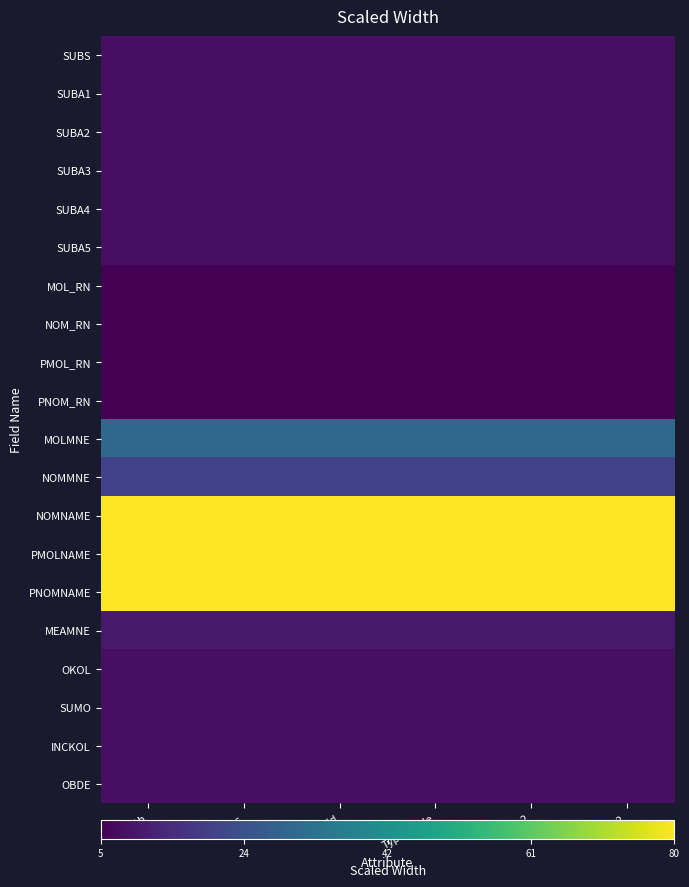

Reading left to right, extract all data points from this chart.

SUBS: Width=0.0	Dec=0.0	Field=0.0	Type_code=0.0	Width2=0.0	Dec2=0.0
SUBA1: Width=0.0	Dec=0.0	Field=0.0	Type_code=0.0	Width2=0.0	Dec2=0.0
SUBA2: Width=0.0	Dec=0.0	Field=0.0	Type_code=0.0	Width2=0.0	Dec2=0.0
SUBA3: Width=0.0	Dec=0.0	Field=0.0	Type_code=0.0	Width2=0.0	Dec2=0.0
SUBA4: Width=0.0	Dec=0.0	Field=0.0	Type_code=0.0	Width2=0.0	Dec2=0.0
SUBA5: Width=0.0	Dec=0.0	Field=0.0	Type_code=0.0	Width2=0.0	Dec2=0.0
MOL_RN: Width=0.0	Dec=0.0	Field=0.0	Type_code=0.0	Width2=0.0	Dec2=0.0
NOM_RN: Width=0.0	Dec=0.0	Field=0.0	Type_code=0.0	Width2=0.0	Dec2=0.0
PMOL_RN: Width=0.0	Dec=0.0	Field=0.0	Type_code=0.0	Width2=0.0	Dec2=0.0
PNOM_RN: Width=0.0	Dec=0.0	Field=0.0	Type_code=0.0	Width2=0.0	Dec2=0.0
MOLMNE: Width=0.3	Dec=0.3	Field=0.3	Type_code=0.3	Width2=0.3	Dec2=0.3
NOMMNE: Width=0.2	Dec=0.2	Field=0.2	Type_code=0.2	Width2=0.2	Dec2=0.2
NOMNAME: Width=1.0	Dec=1.0	Field=1.0	Type_code=1.0	Width2=1.0	Dec2=1.0
PMOLNAME: Width=1.0	Dec=1.0	Field=1.0	Type_code=1.0	Width2=1.0	Dec2=1.0
PNOMNAME: Width=1.0	Dec=1.0	Field=1.0	Type_code=1.0	Width2=1.0	Dec2=1.0
MEAMNE: Width=0.1	Dec=0.1	Field=0.1	Type_code=0.1	Width2=0.1	Dec2=0.1
OKOL: Width=0.0	Dec=0.0	Field=0.0	Type_code=0.0	Width2=0.0	Dec2=0.0
SUMO: Width=0.0	Dec=0.0	Field=0.0	Type_code=0.0	Width2=0.0	Dec2=0.0
INCKOL: Width=0.0	Dec=0.0	Field=0.0	Type_code=0.0	Width2=0.0	Dec2=0.0
OBDE: Width=0.0	Dec=0.0	Field=0.0	Type_code=0.0	Width2=0.0	Dec2=0.0